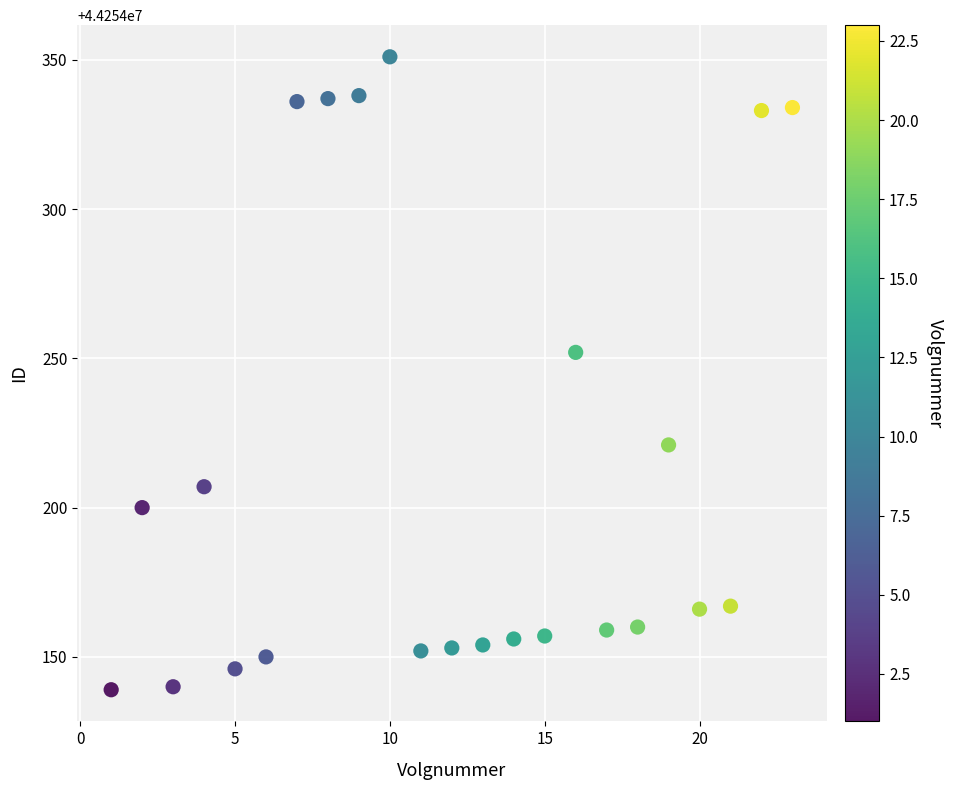

What Y value in the scatter plot is closest to 44254245?

44254252